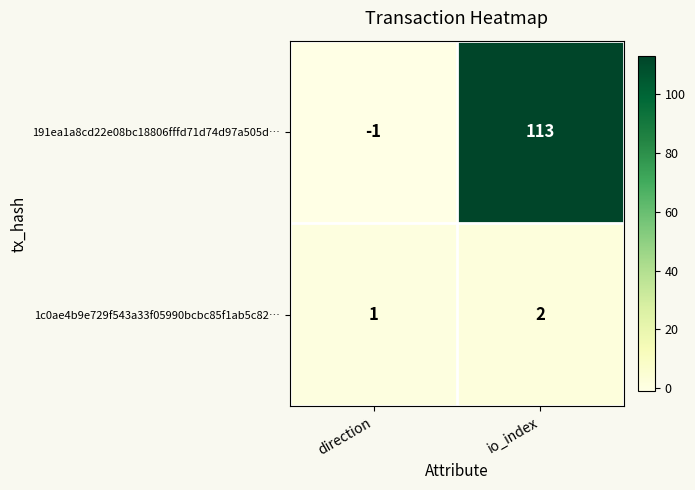

How many values in the 1c0ae4b9e729f543a33f05990bcbc85f1ab5c82… series are below 2?

1